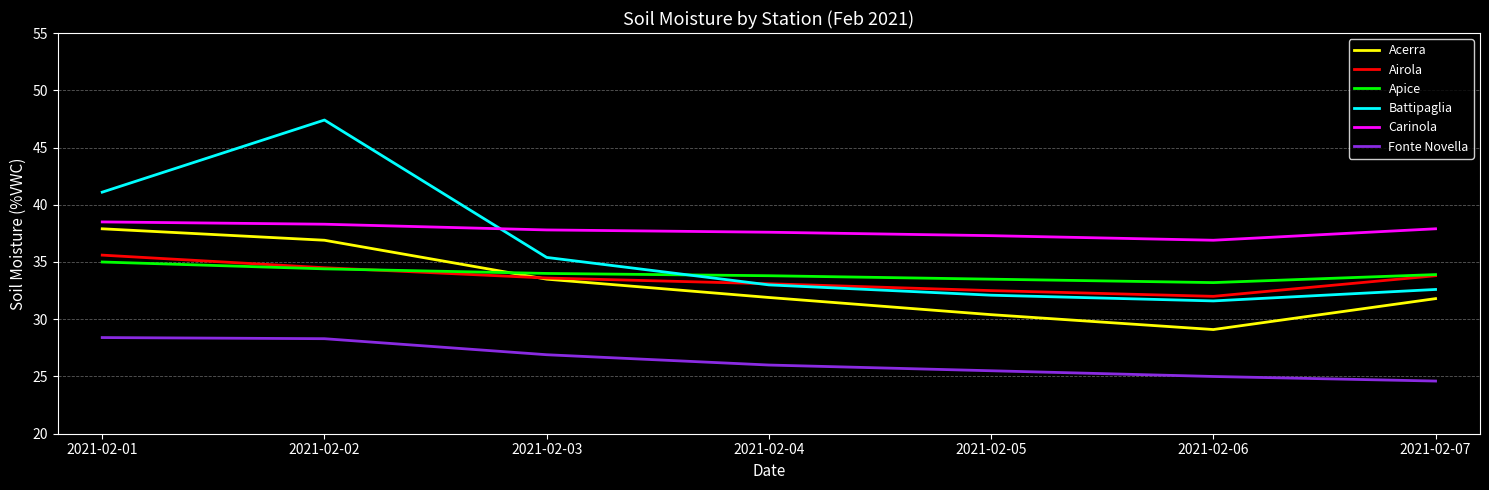

What is the total value across all series at 2021-02-01?

216.5